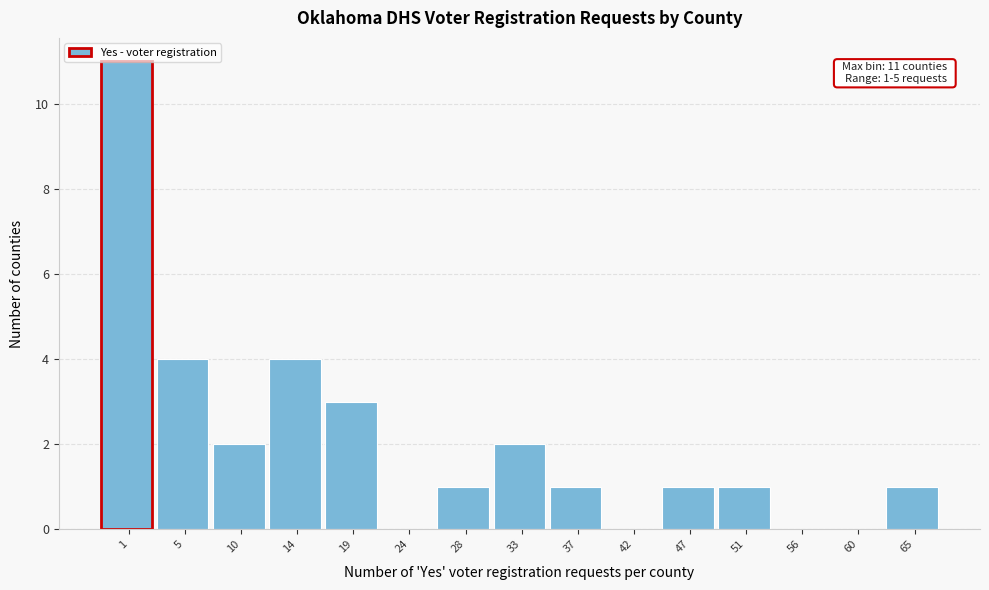

What is the sum of the values at 65 and 10?

3